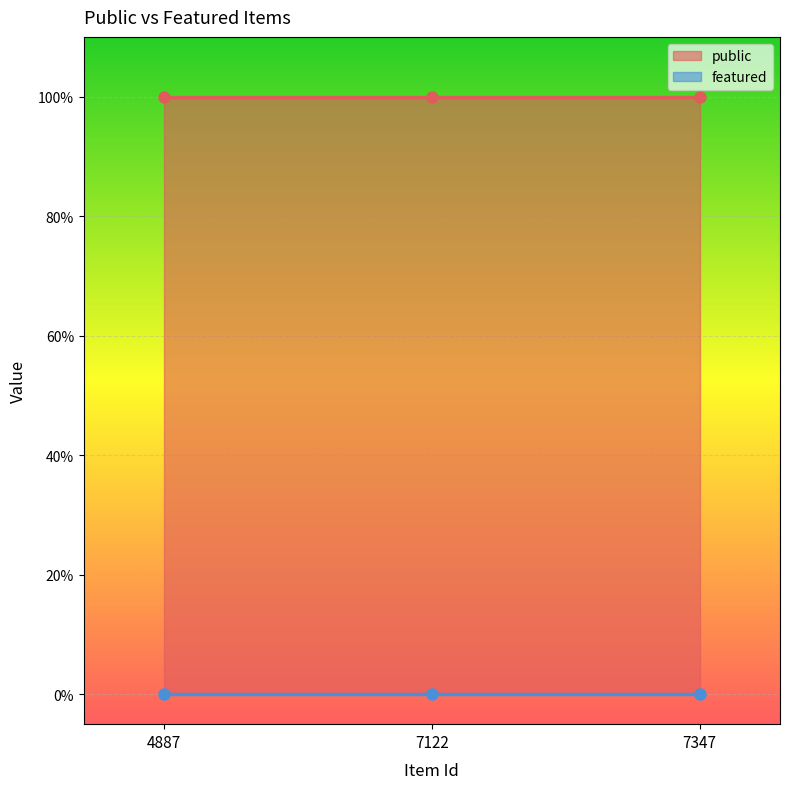

Which series has the largest total across all categories?

public